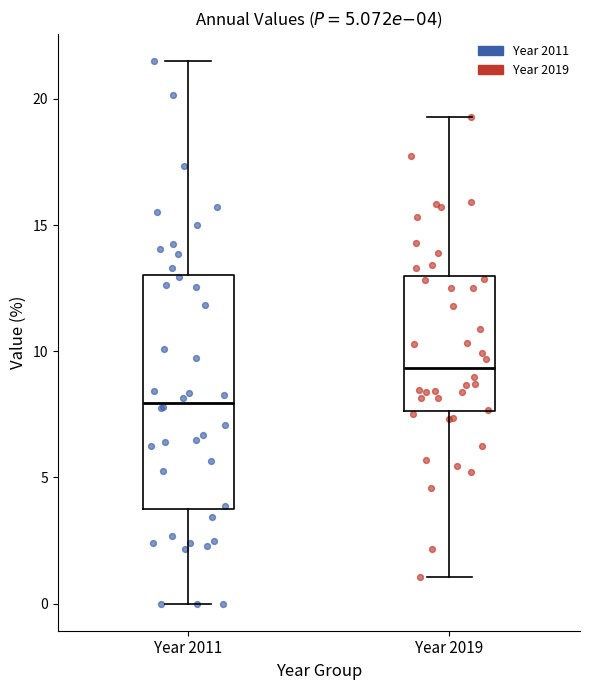

Where does the lower whisker of the box for Year 2011 end on the y-axis? The values are not printed on the chart, so give them approximately, as read against the axis.

0.0